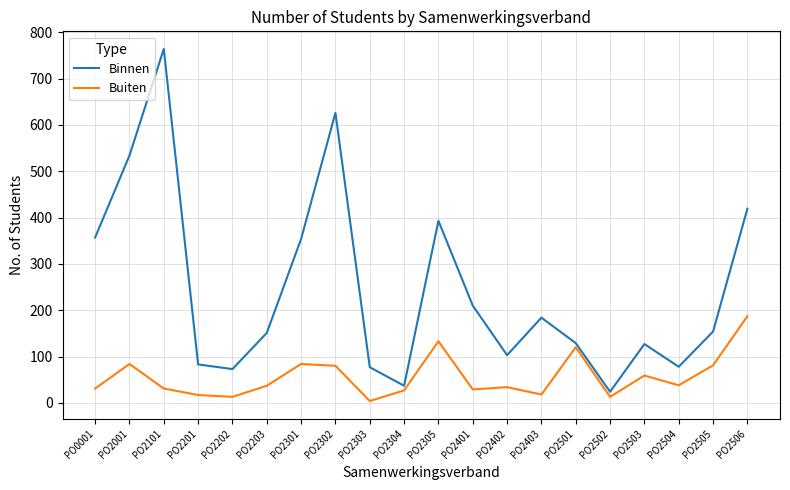

How many lines are shown in the chart?

2